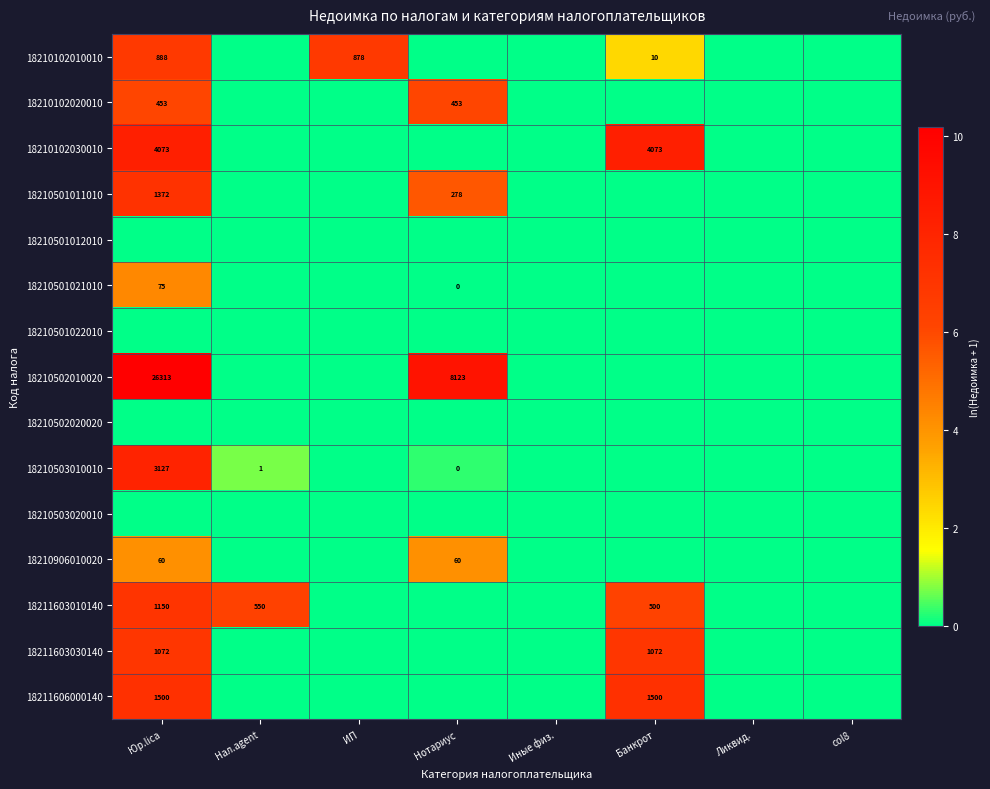

The 18210102020010 series shows 140 at Юр.lica. True or false?

False